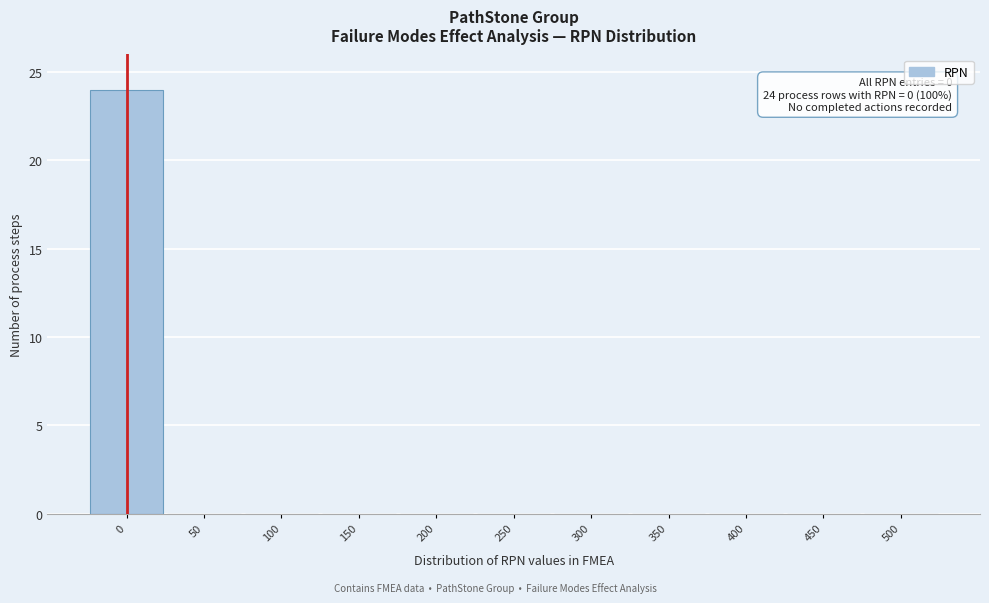

Reading left to right, what are all the values shown in this chart?

0=24	50=0	100=0	150=0	200=0	250=0	300=0	350=0	400=0	450=0	500=0